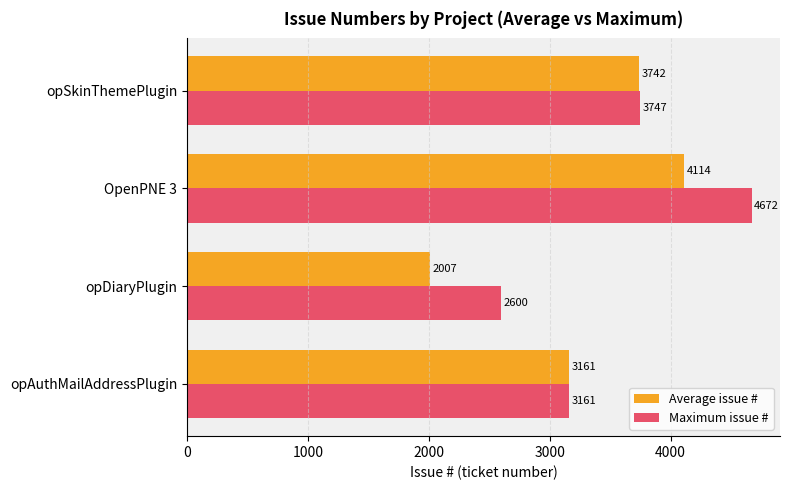

At which category is the sum across all series the highest?

OpenPNE 3